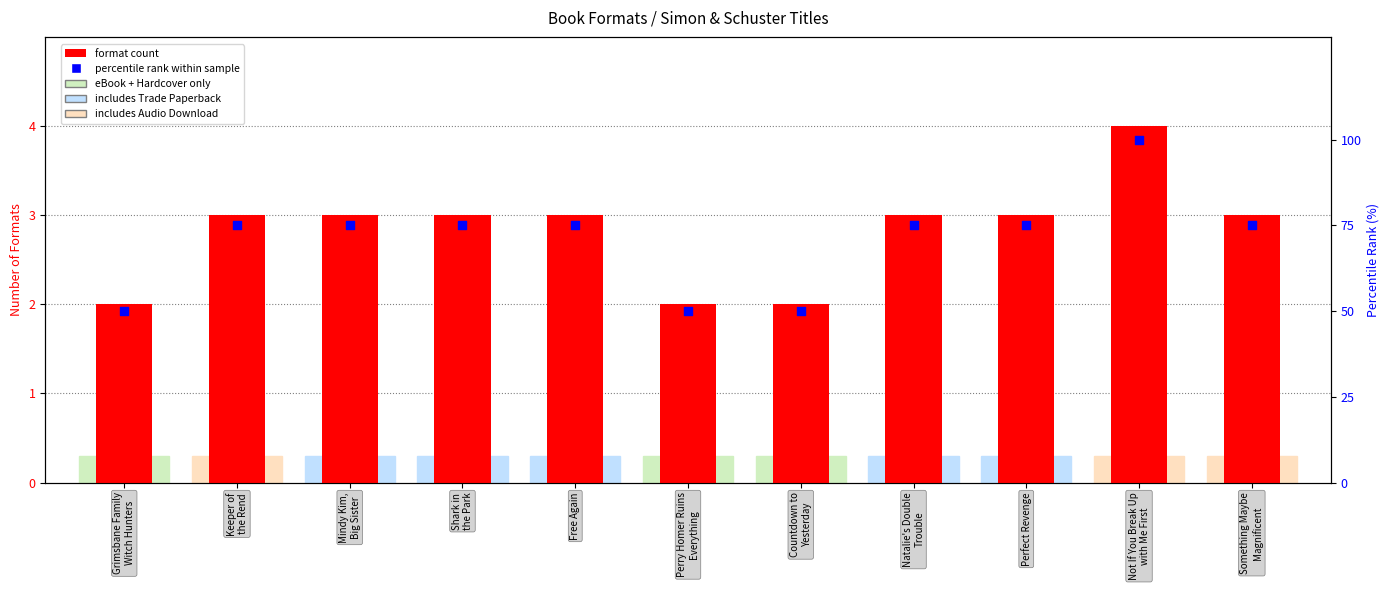

Which series has the largest total across all categories?

percentile rank within sample